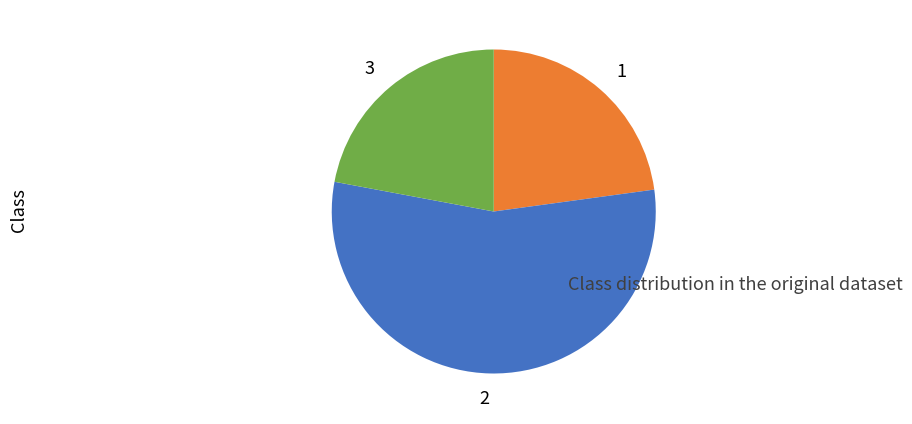

Approximately how many times larger is the value at 1 compared to 3?

1.0